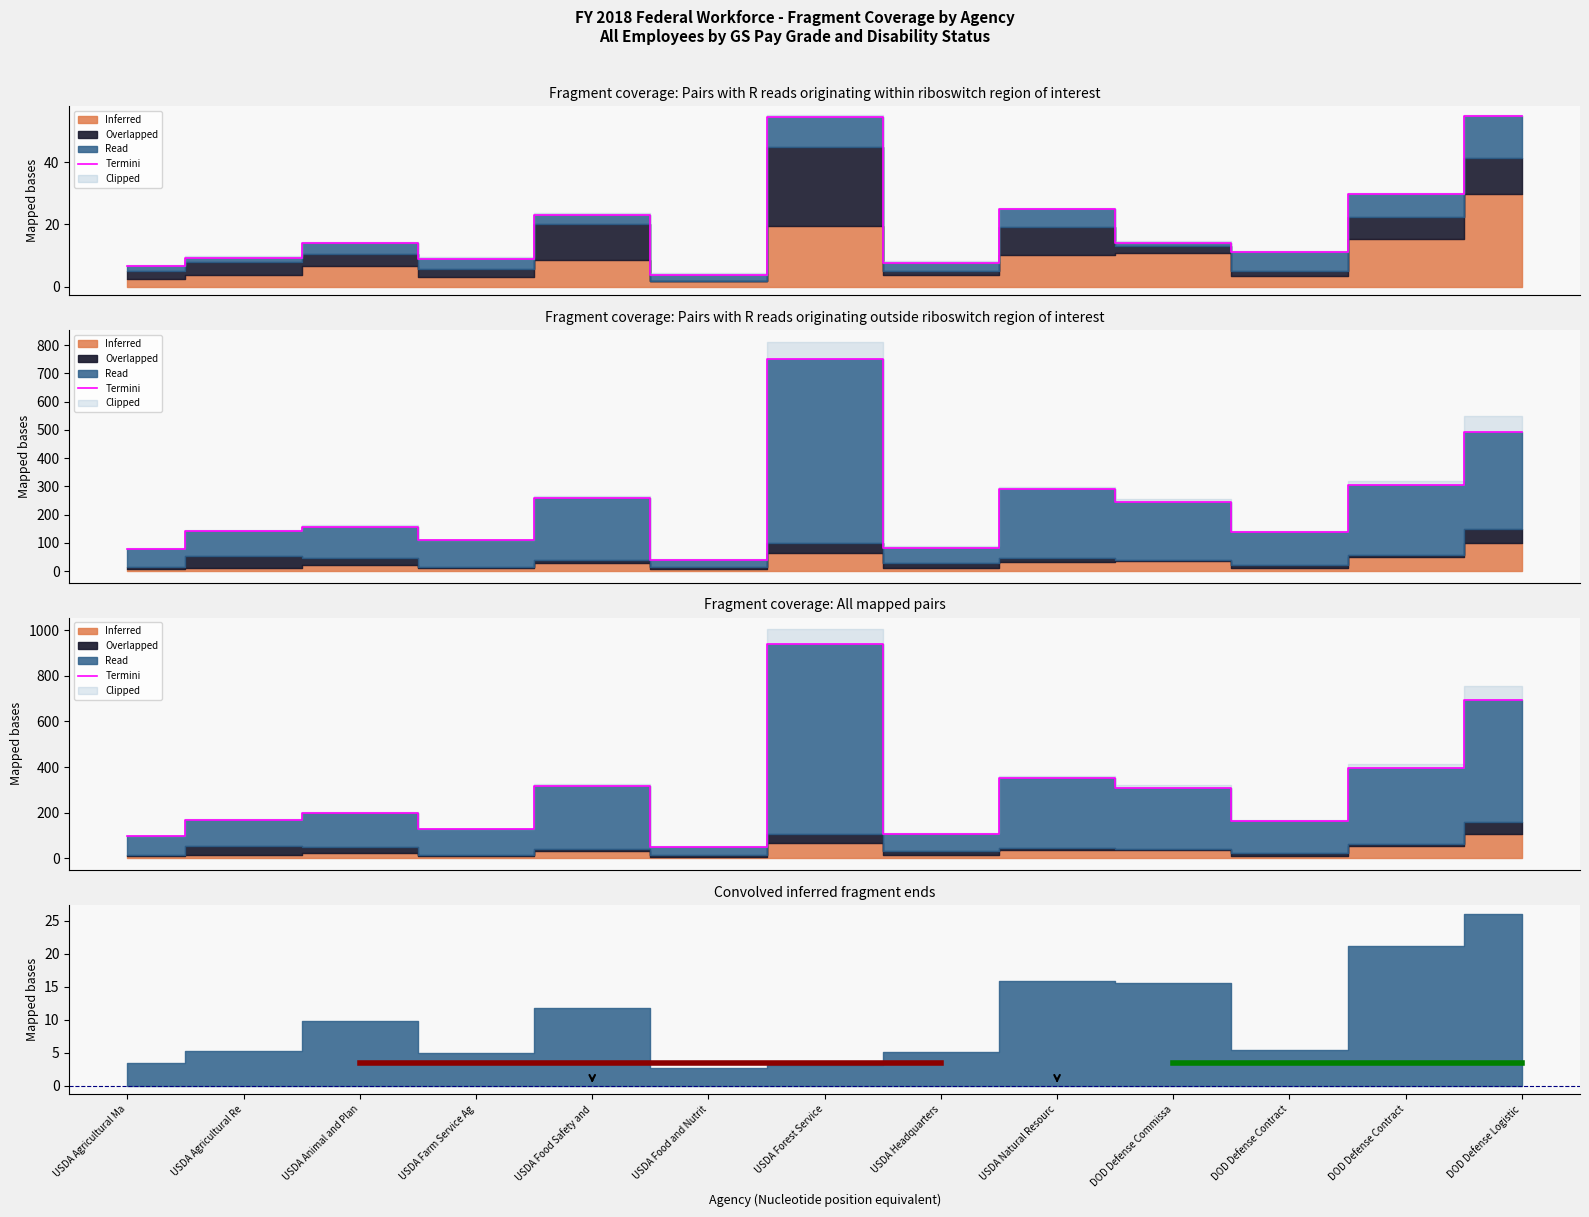

Rank the categories by value from lowest to highest.

USDA Food and Nutrit, USDA Agricultural Ma, USDA Headquarters, USDA Farm Service Ag, DOD Defense Contract, USDA Agricultural Re, USDA Animal and Plan, DOD Defense Commissa, USDA Food Safety and, USDA Natural Resourc, DOD Defense Contract, DOD Defense Logistic, USDA Forest Service